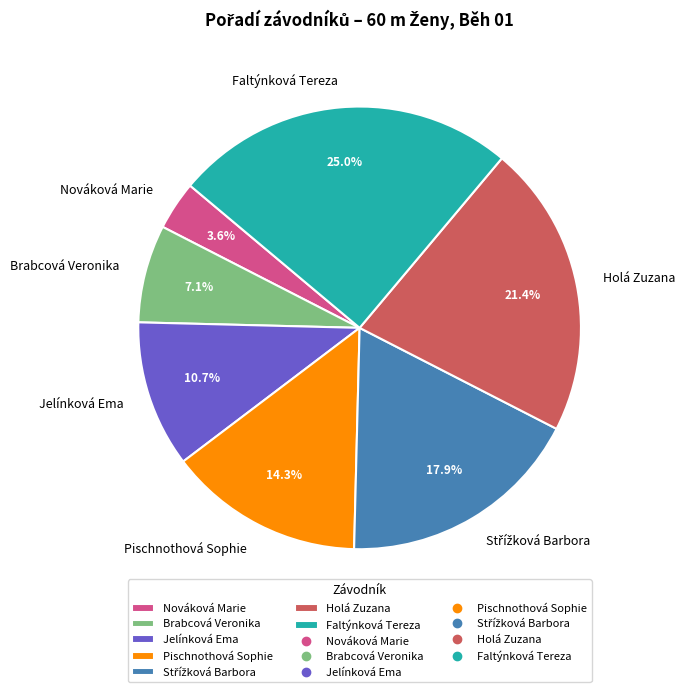

Which category has the smallest portion of the pie?

Nováková Marie